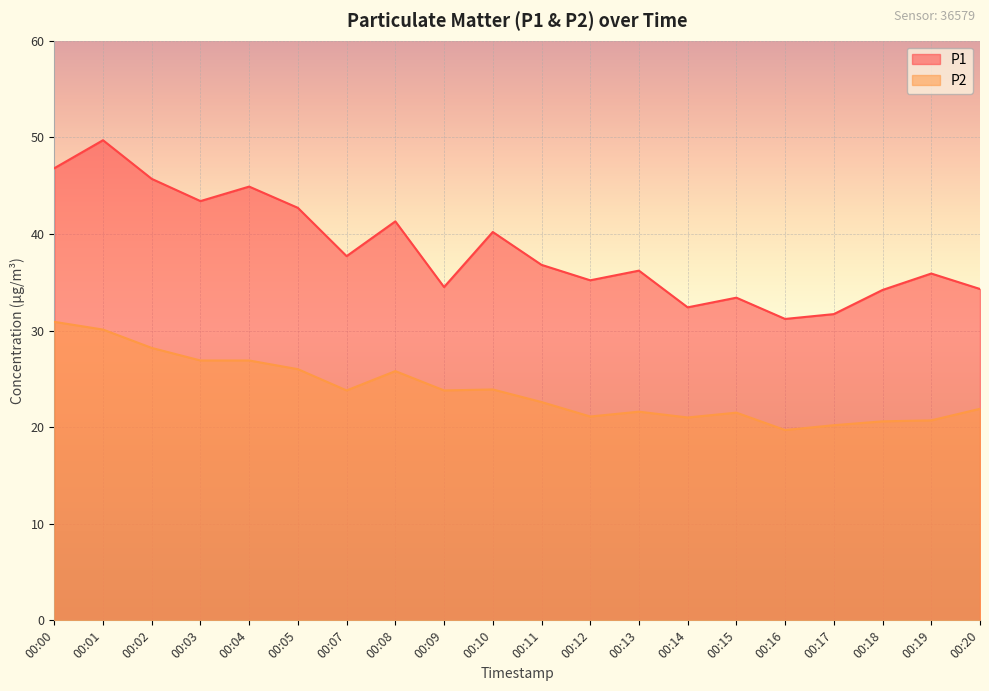

What is the approximate value of P2 at 00:02?

28.2